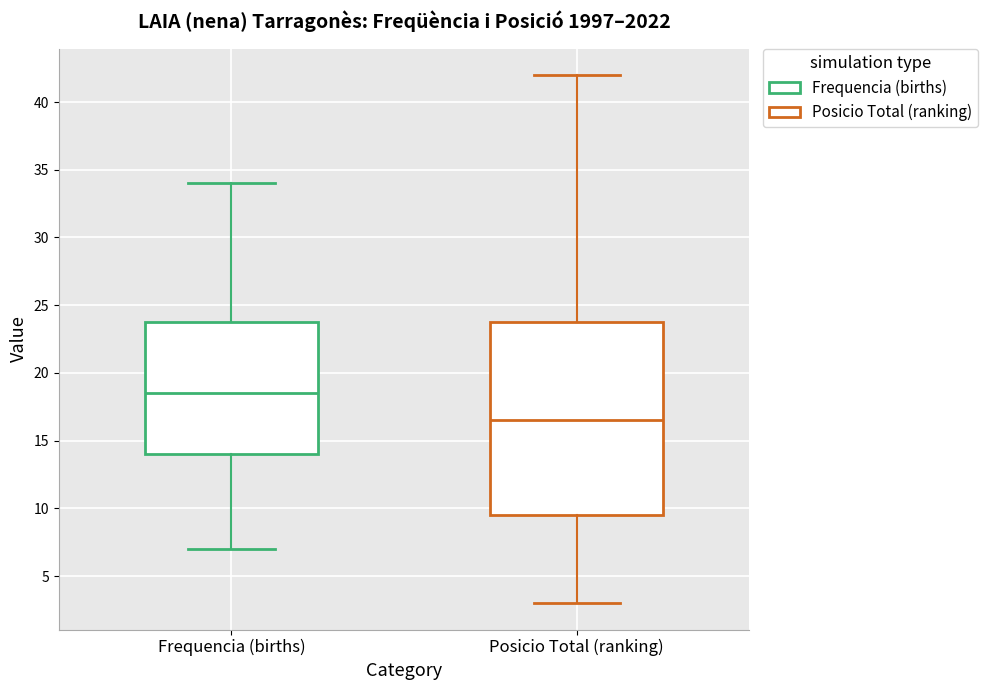

Comparing the boxes themselves (not the whiskers), which one is the tallest?

Posicio Total (ranking)